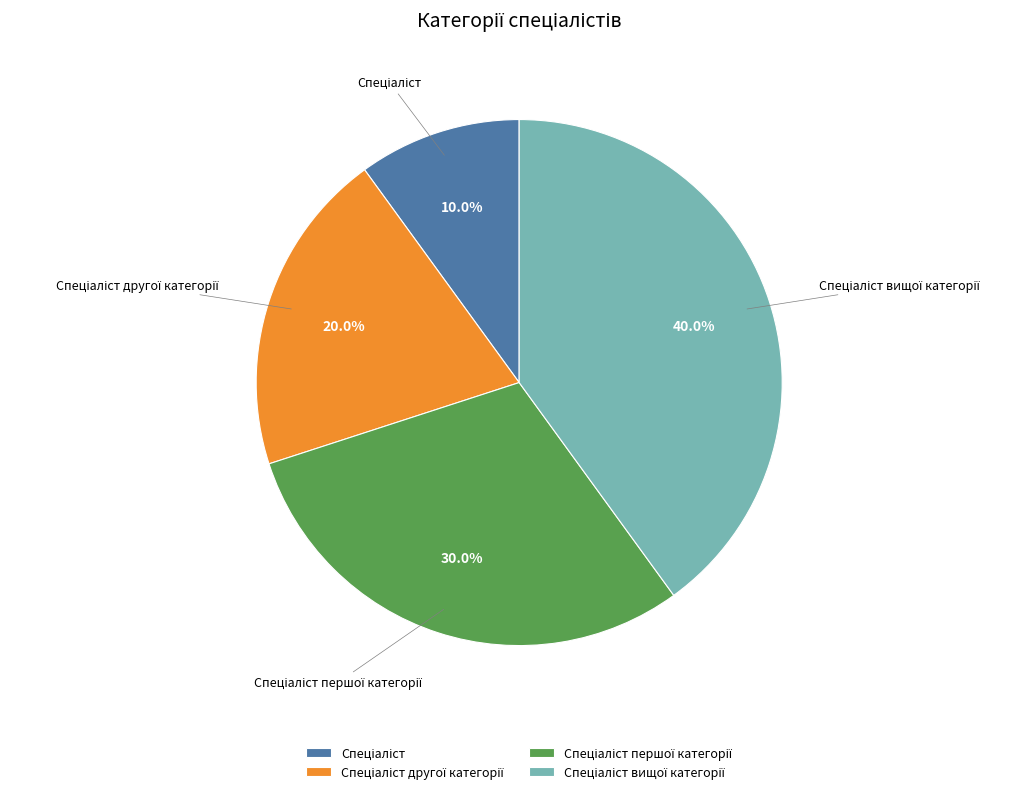

Does any single category account for the majority?

No